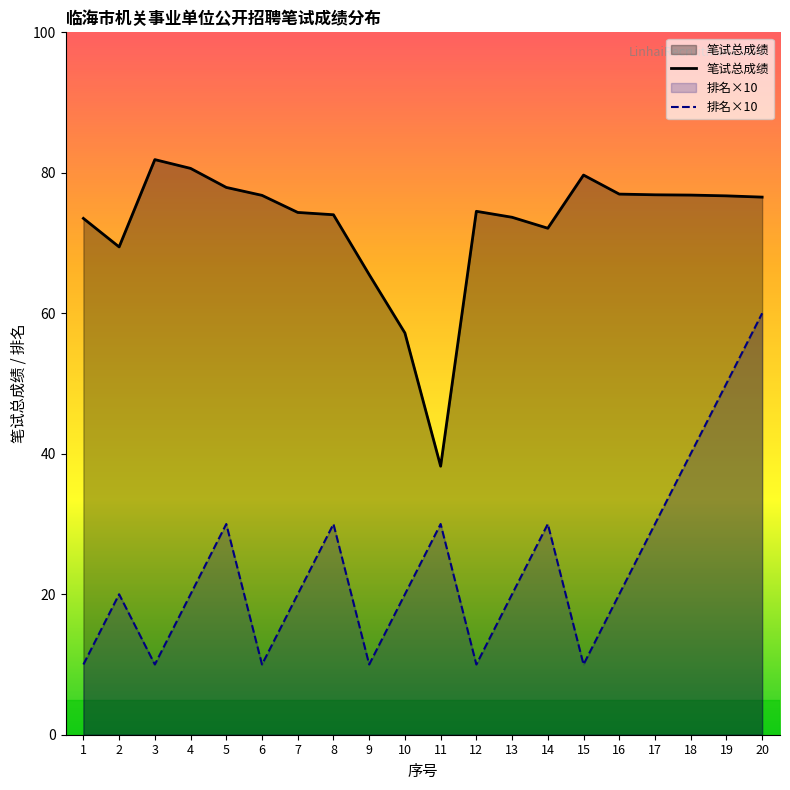

The 排名 series shows 15.0 at 12. True or false?

False